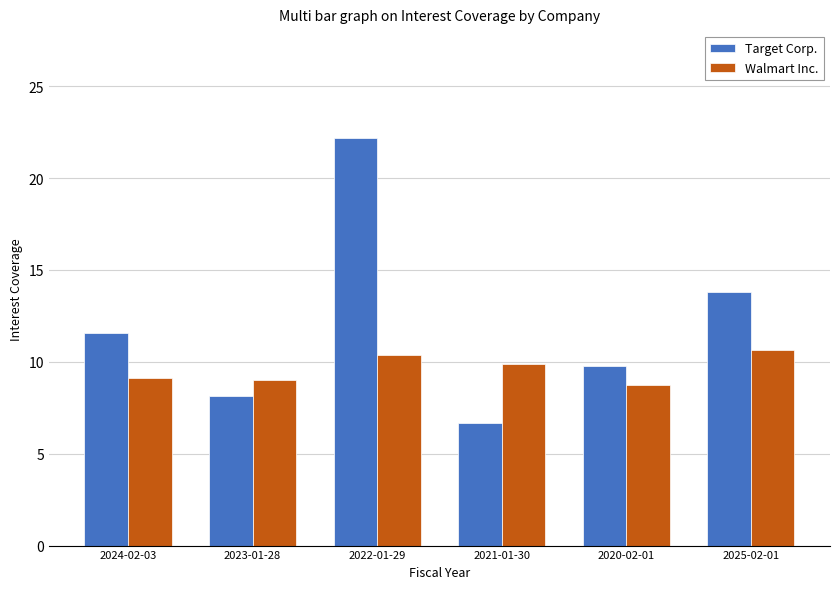

Does the chart contain stacked bars?

No